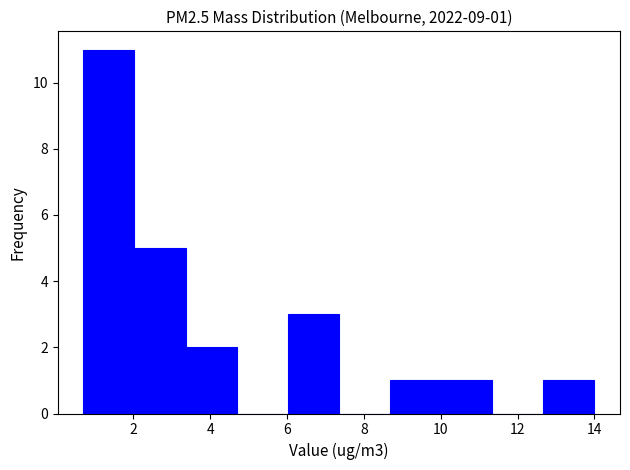

Which range on the x-axis has the tallest bar?

0.8 to 2.0